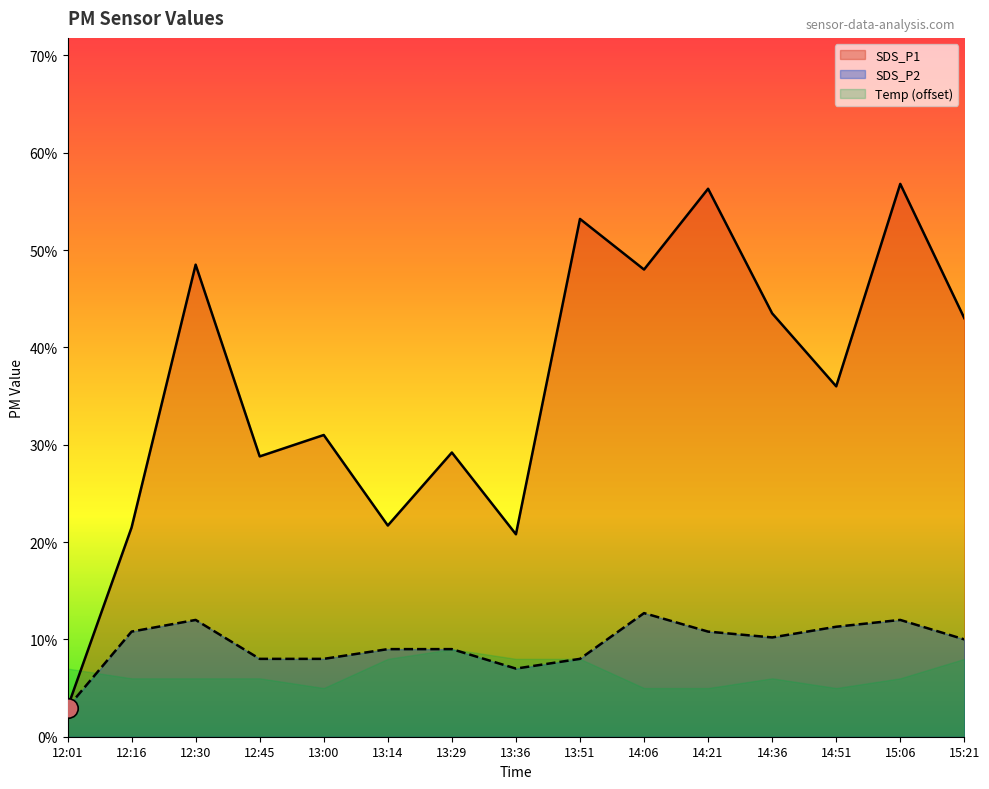

True or false: SDS_P2 and SDS_P1 intersect in this chart.

False